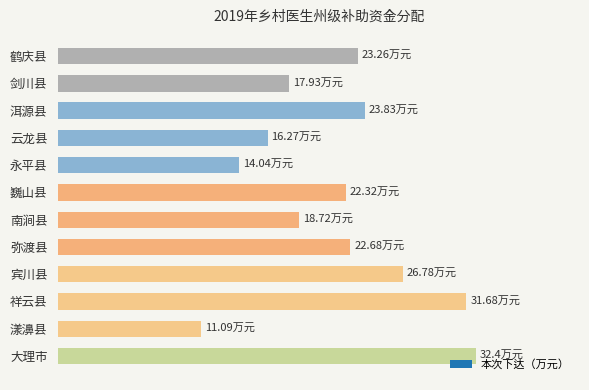

Does the chart contain any negative values?

No